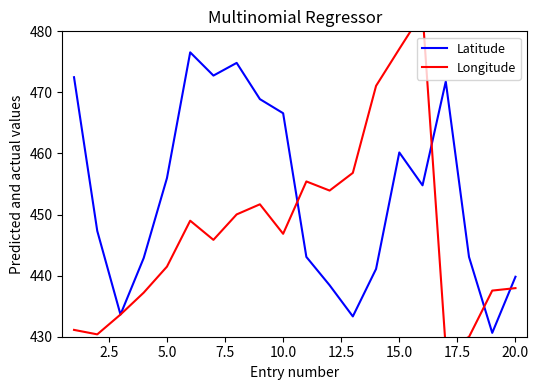

The Latitude series shows 809.4 at 10.0. True or false?

False